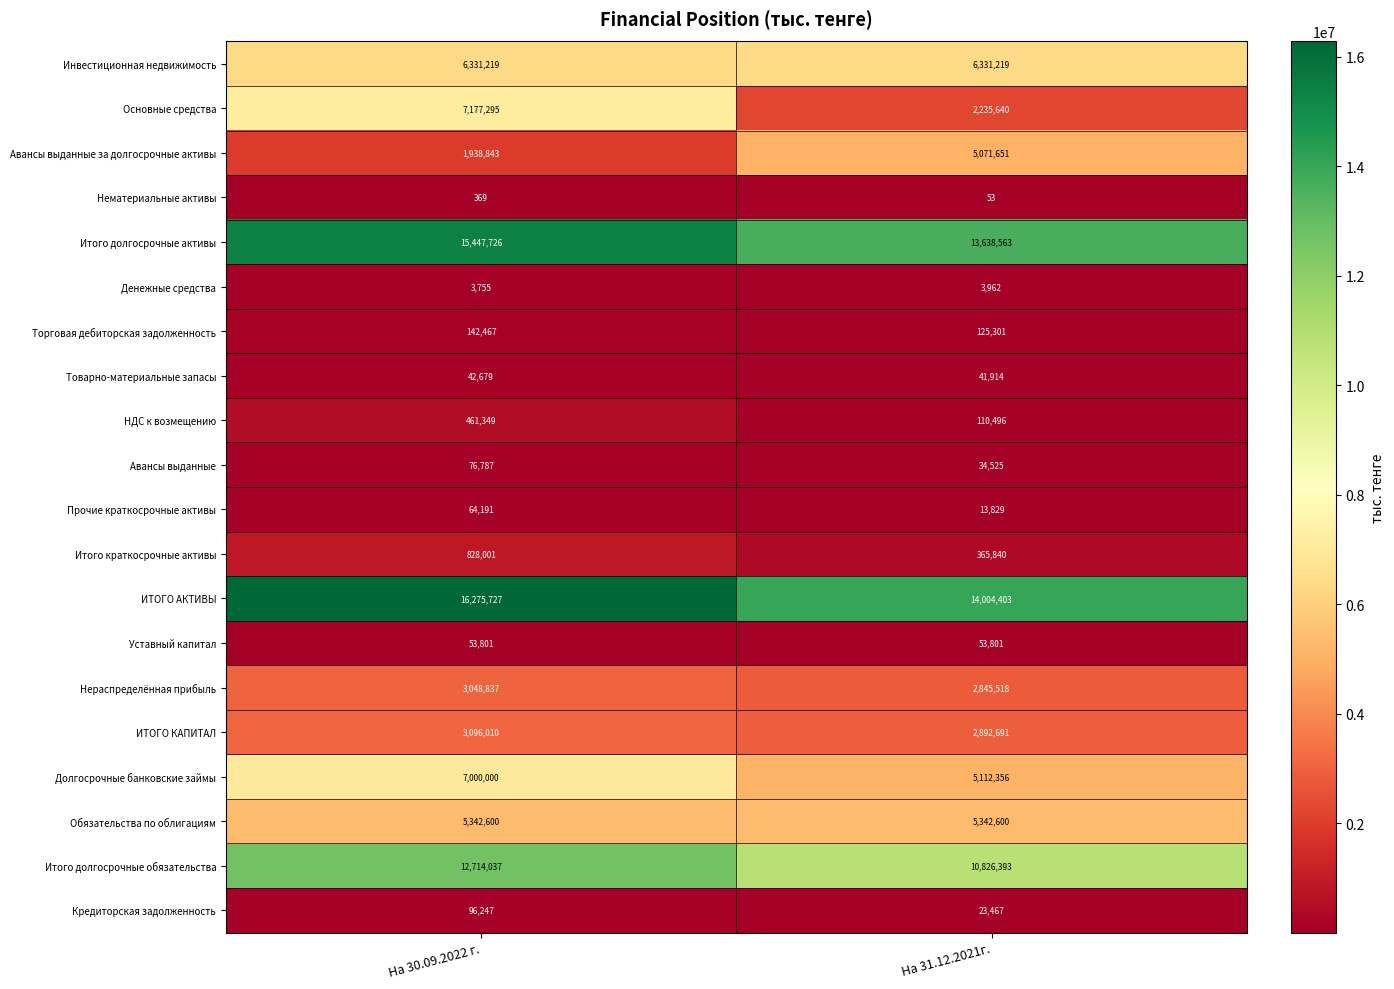

What is the difference between the maximum and minimum values in the Итого долгосрочные активы series?

1809163